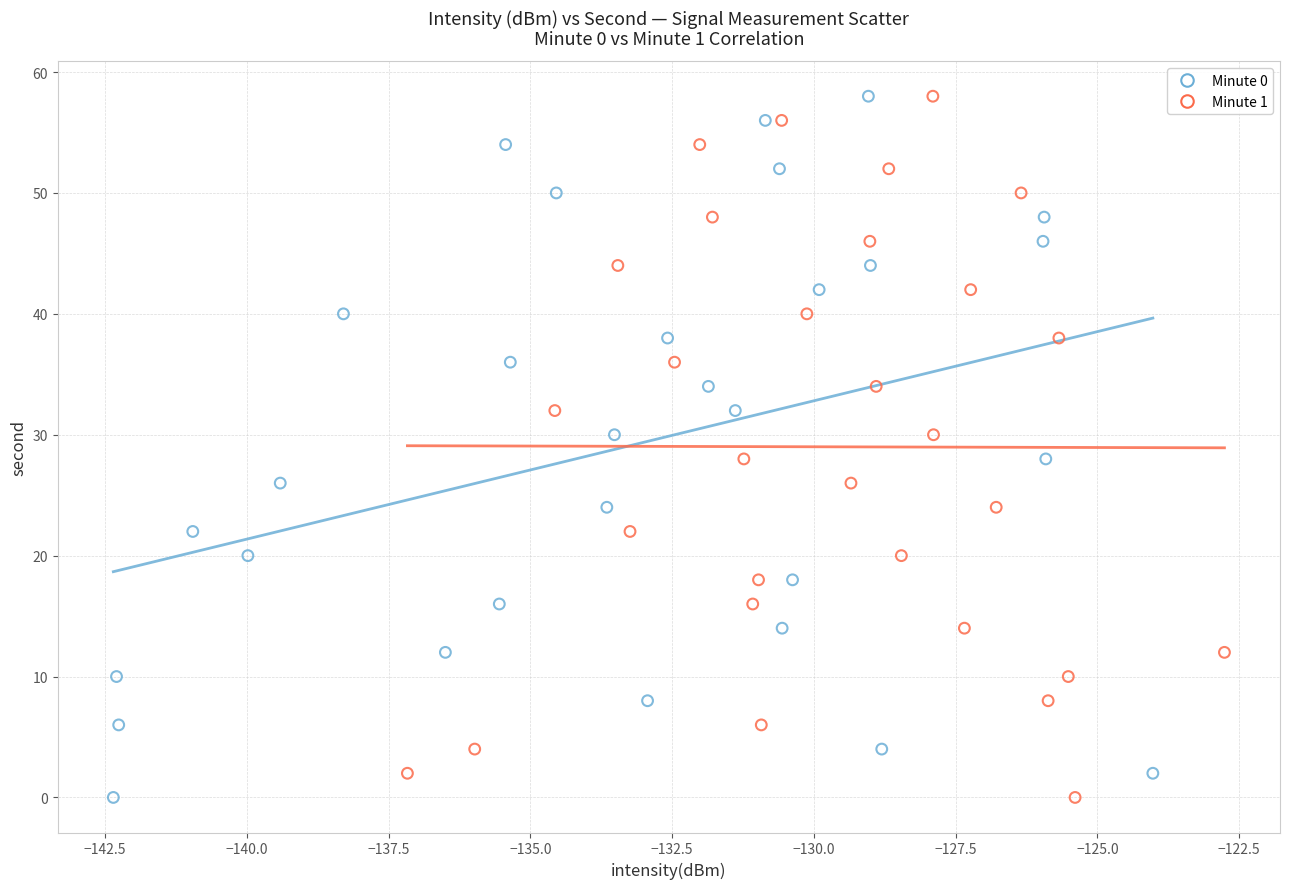

What are all the series names shown in the legend?

Minute 0, Minute 1